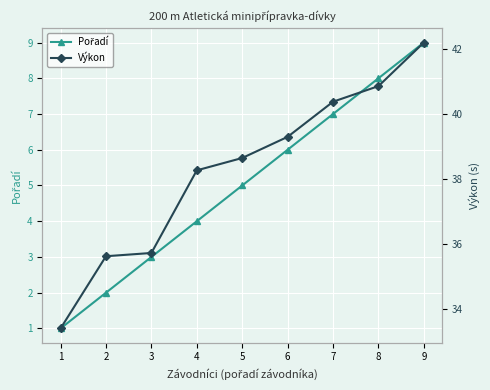

List the series in order of their overall mean, highest first.

Výkon, Pořadí